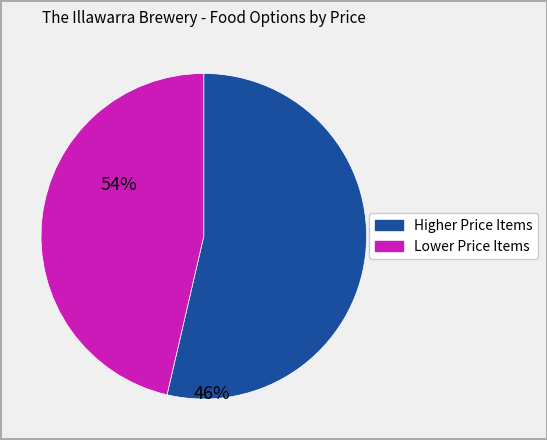

Is there any slice that represents more than half of the pie?

Yes